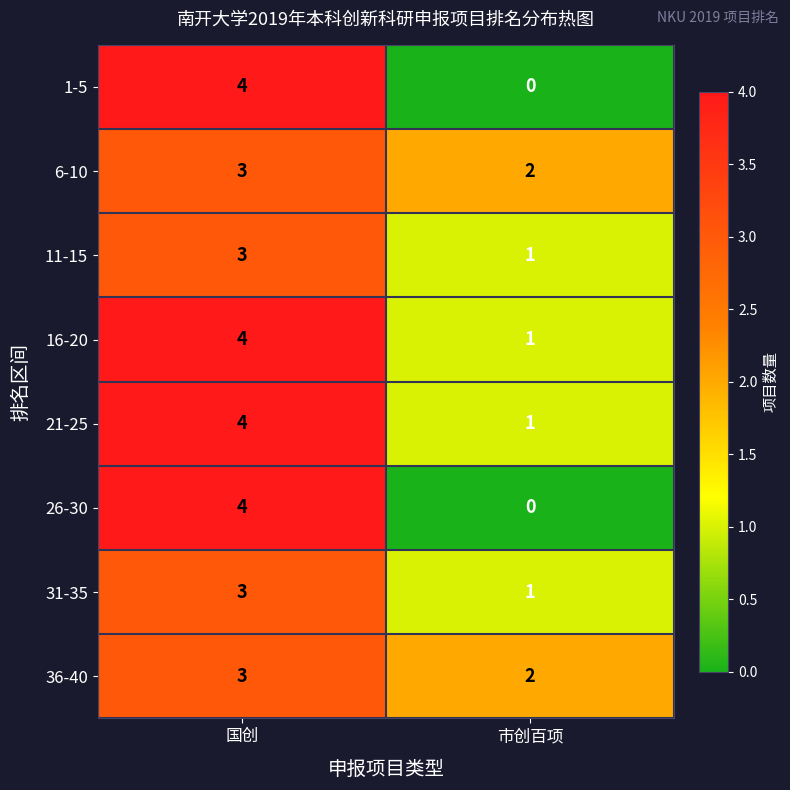

The 16-20 series shows 4 at 国创. True or false?

True